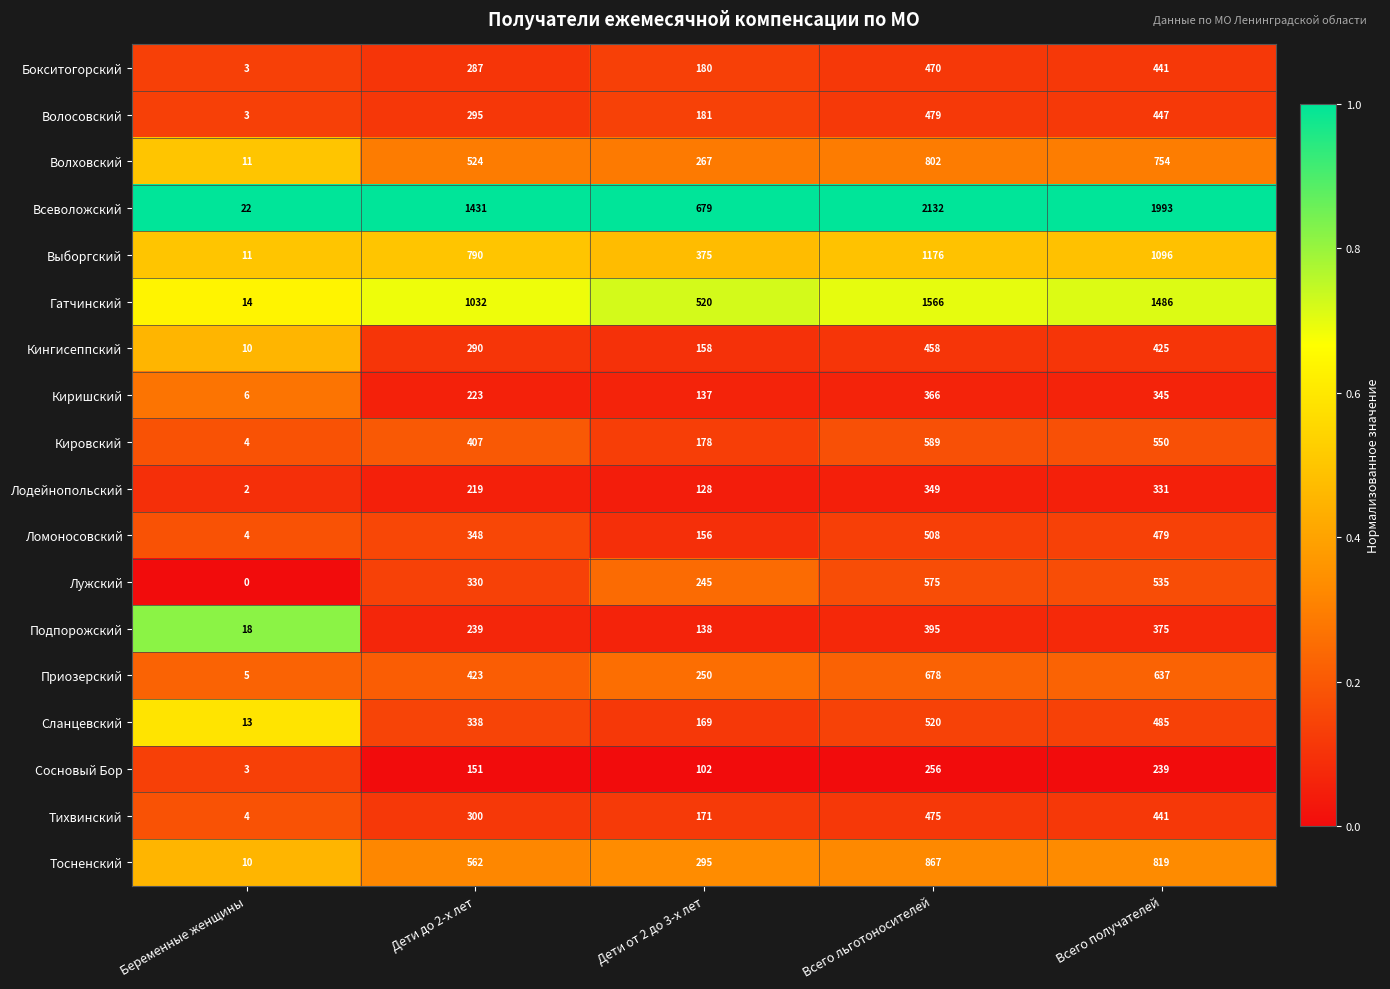

Which series has the largest total across all categories?

Всеволожский